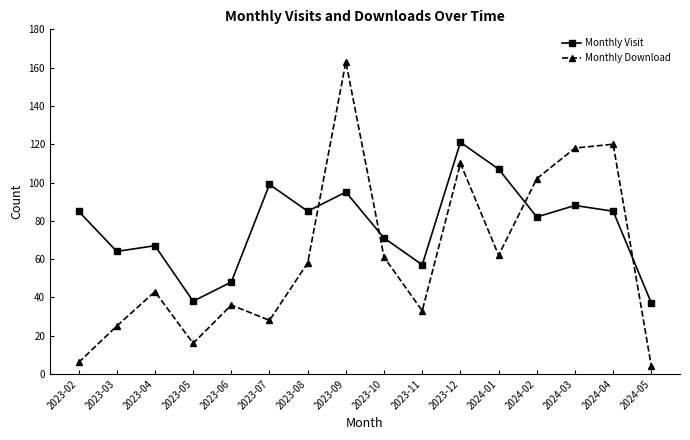

Is it true that Monthly Download equals 163 at 2023-09?

True